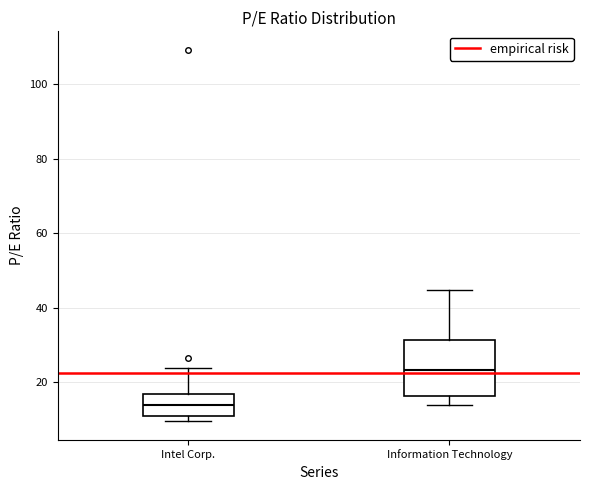

Where is the upper edge of the box for Intel Corp. on the y-axis? The values are not printed on the chart, so give them approximately, as read against the axis.

16